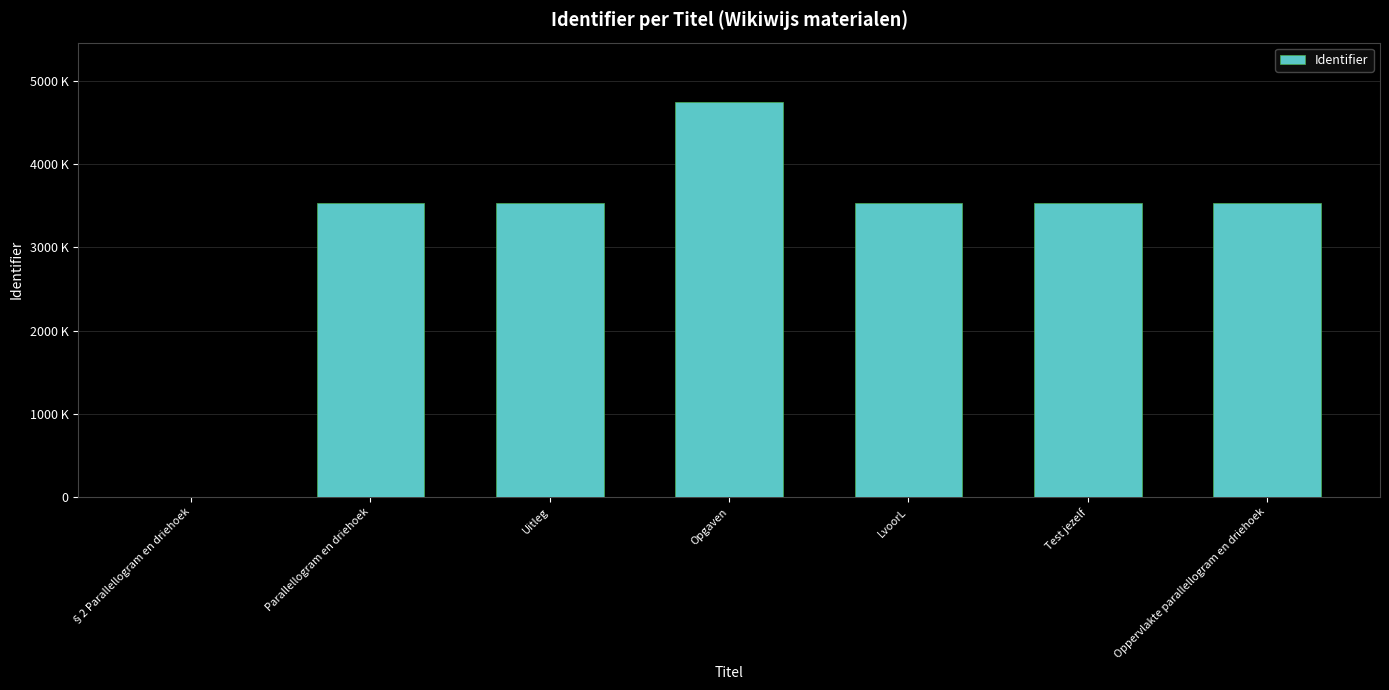

What is the value of the 4th bar from the left?

4744947